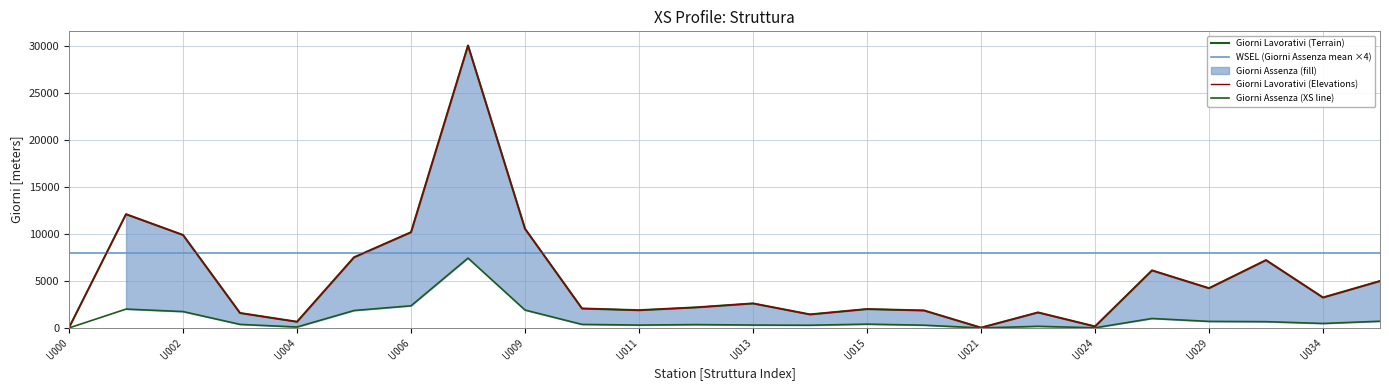

At which category does the chart reach its peak across all series?

U008